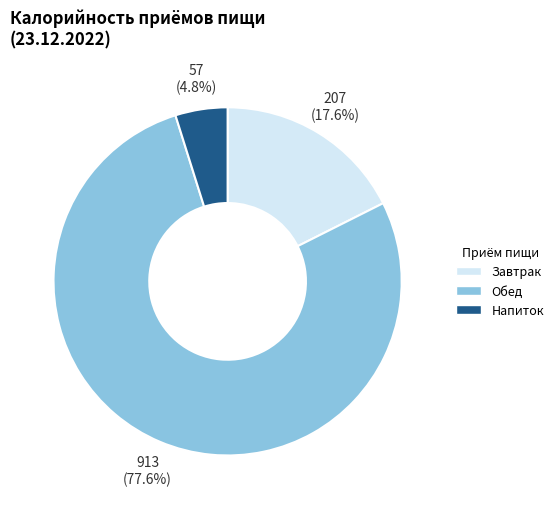

Does any single category account for the majority?

Yes